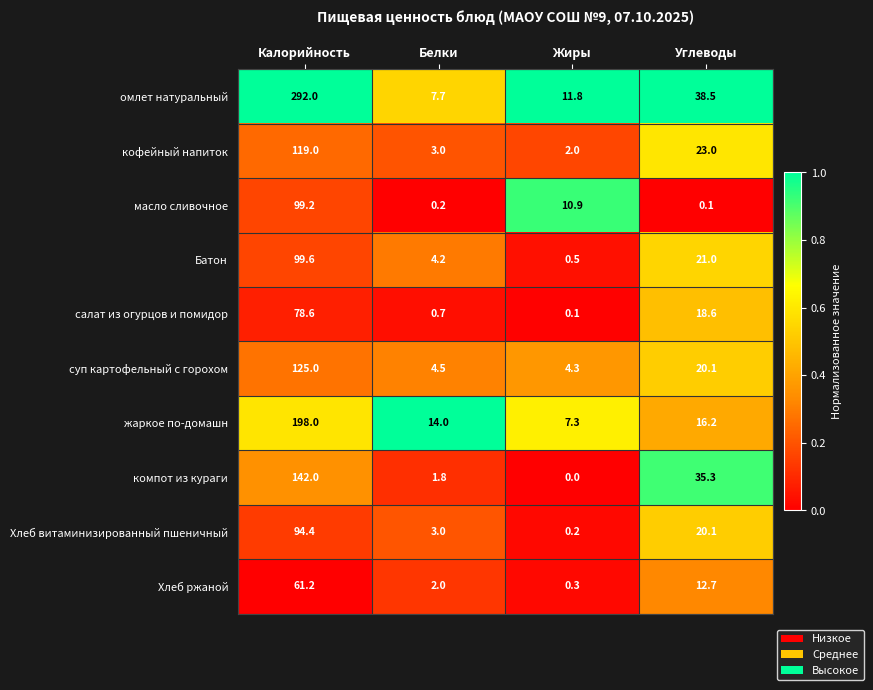

What is the total value across all series at Калорийность?

1309.0